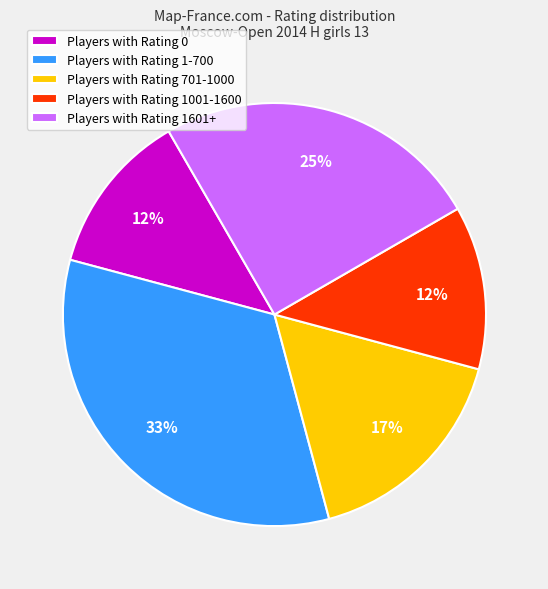

Count the number of slices in the pie.

5